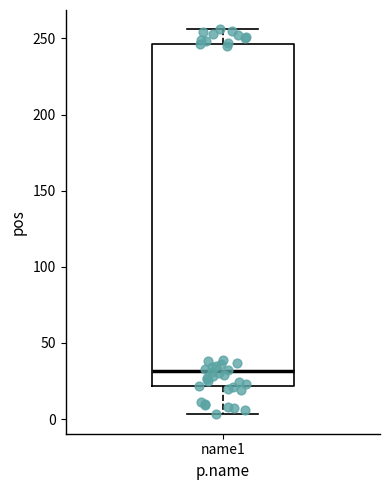

Read this box plot against the y-axis: the position of the median line, the range covered by the box, and the ends of both whiskers. The values are not printed on the chart, so give them approximately, as read against the axis.

median 30, box 20 to 245, whiskers 5 to 255